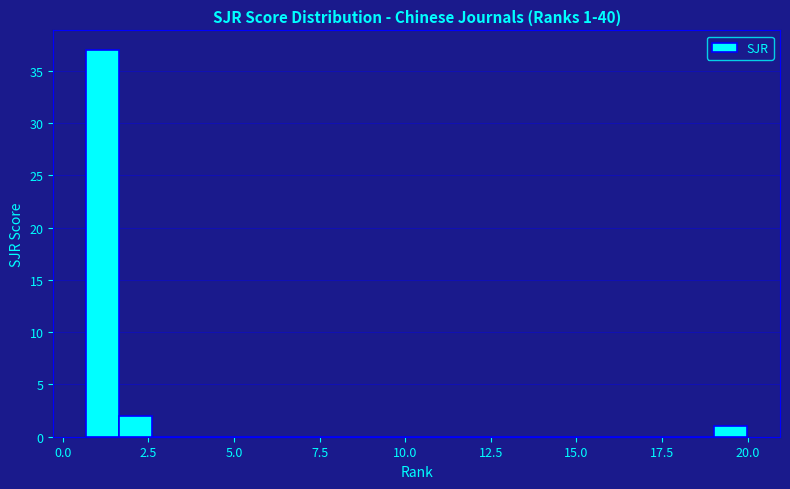

Around what value on the x-axis is the tallest bar? Give the approximate position of its centre, as read against the axis.

1.0